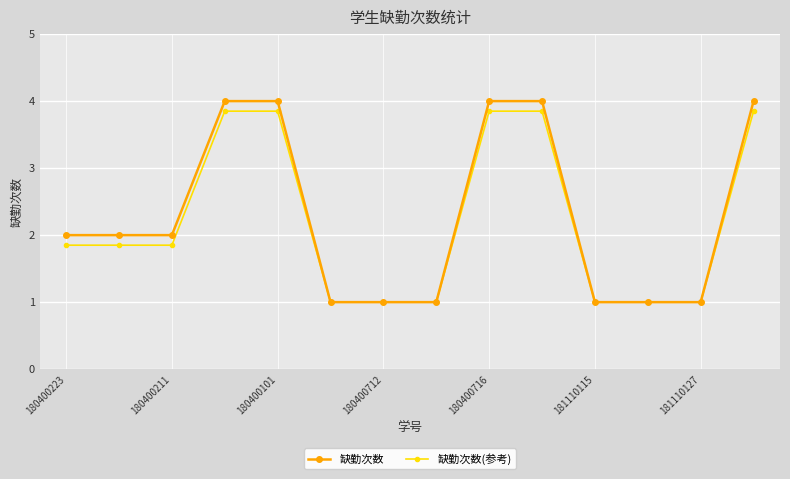

What is the value of the 缺勤次数(参考) point at the 10th from the left?

3.9